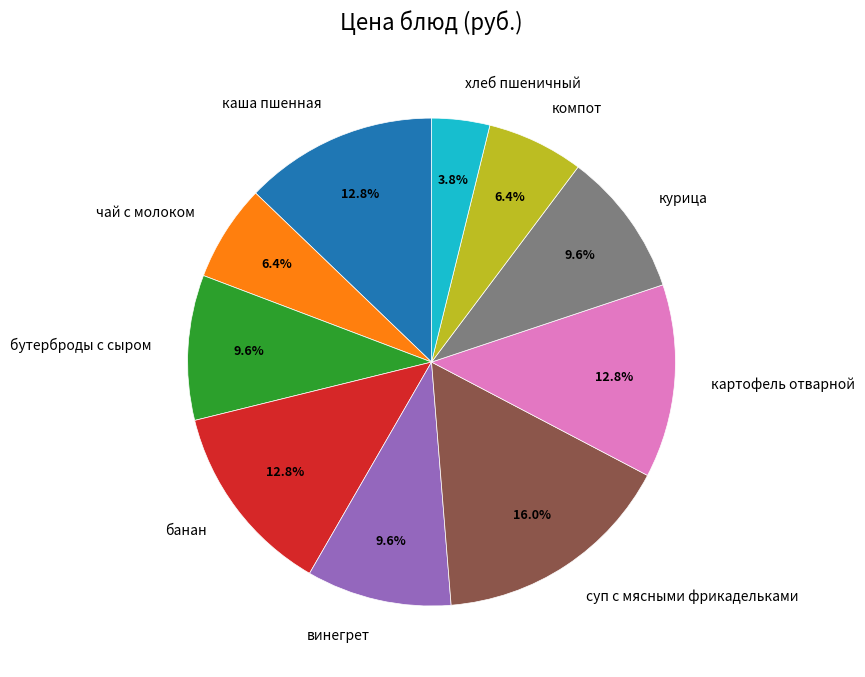

Is the sum of картофель отварной and каша пшенная greater than half?

No